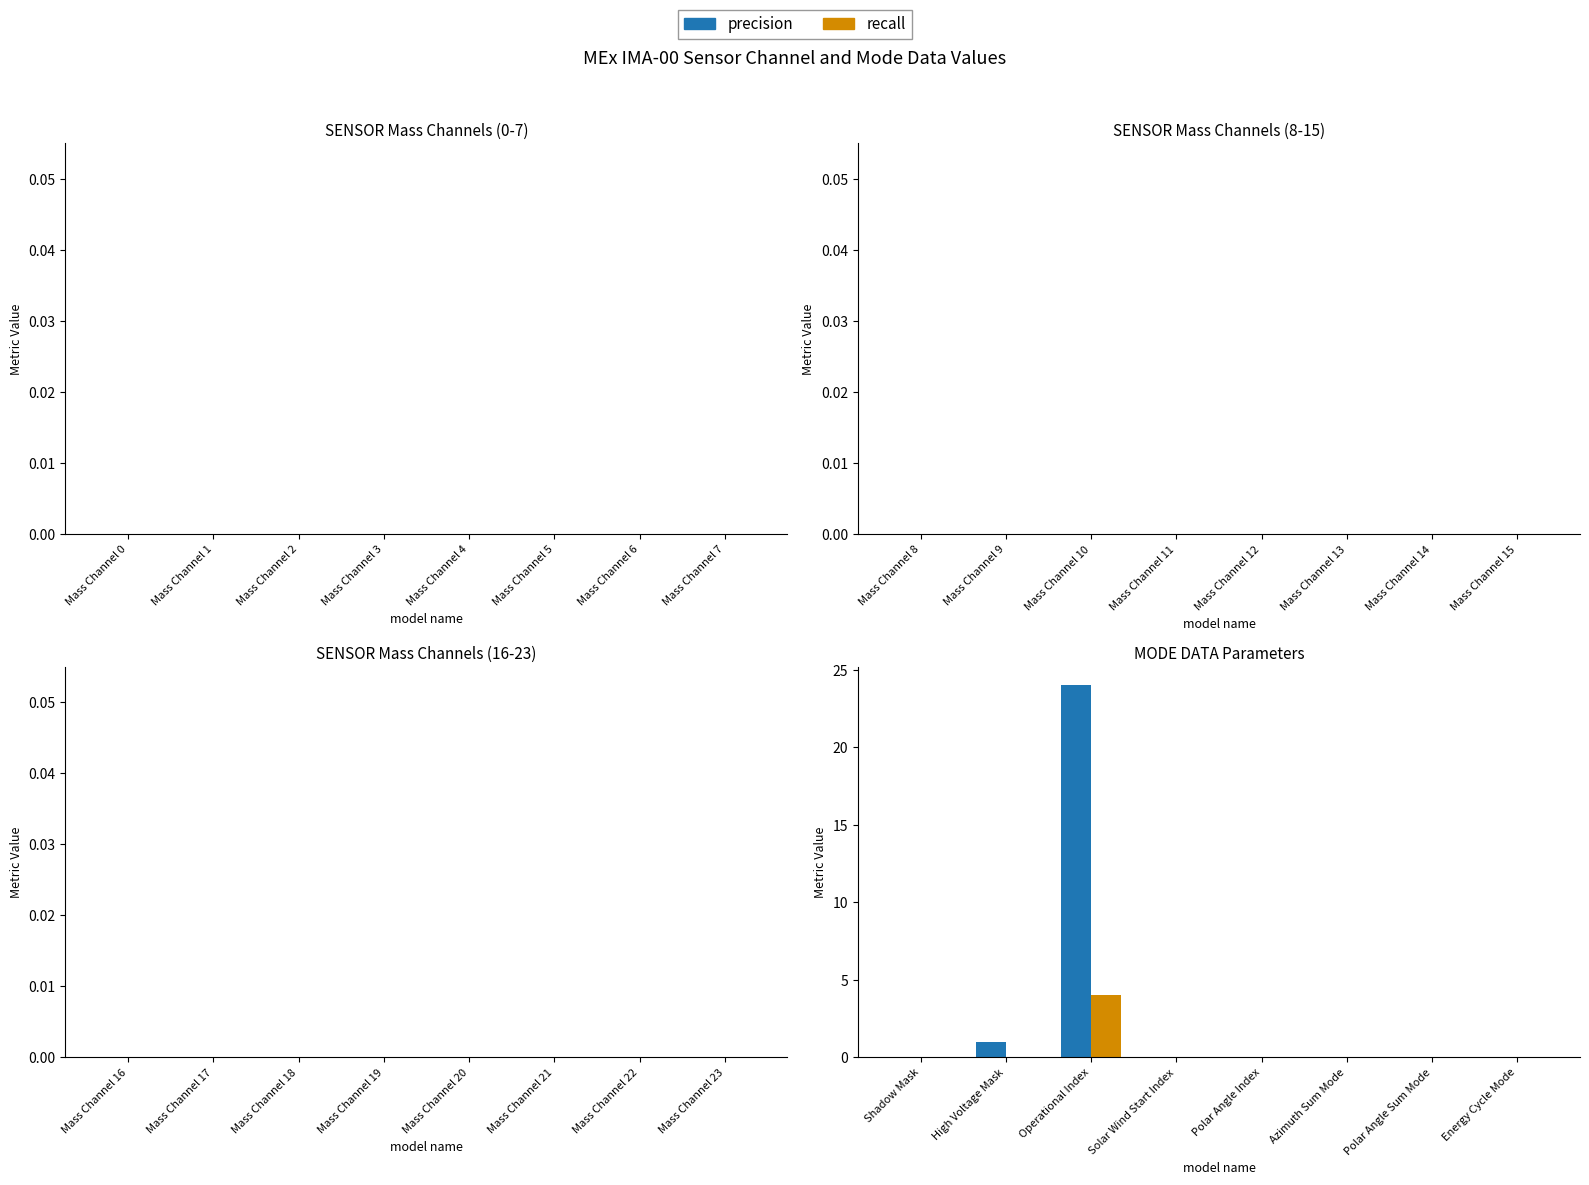

Is it true that precision equals 1 at High Voltage Mask?

True